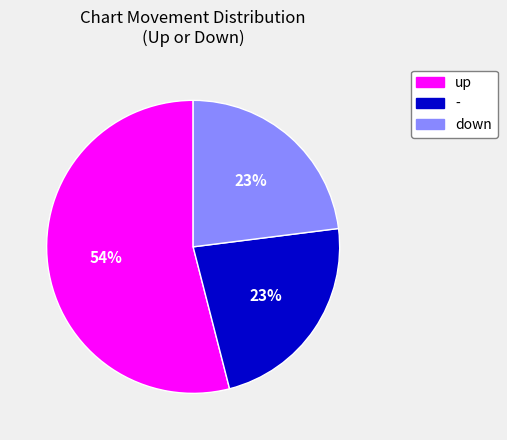

How many slices are in this pie chart?

3